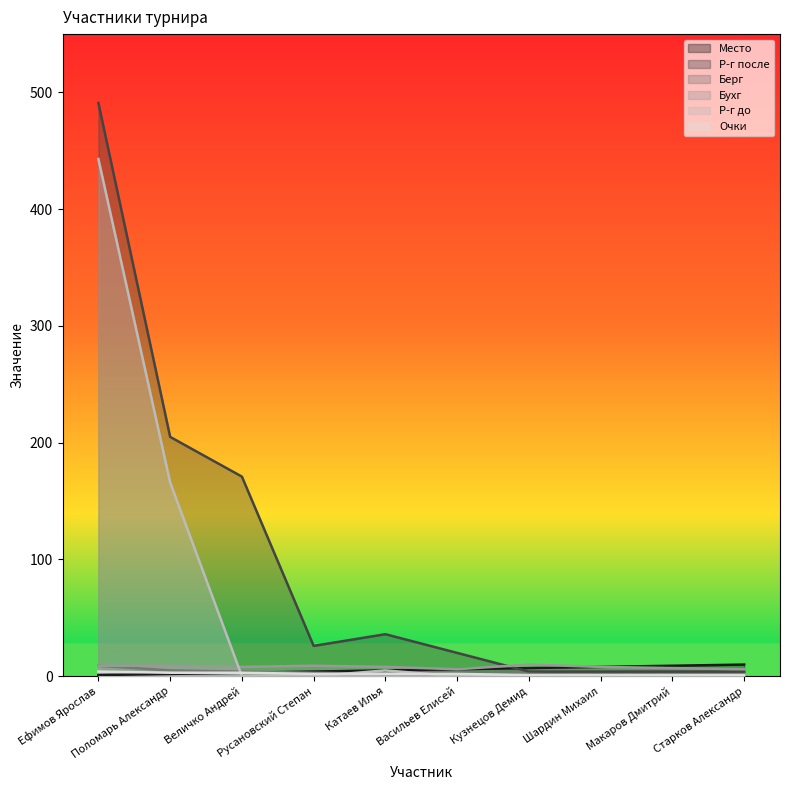

Rank the categories by Место value from highest to lowest.

Старков Александр, Макаров Дмитрий, Шардин Михаил, Кузнецов Демид, Васильев Елисей, Катаев Илья, Русановский Степан, Величко Андрей, Поломарь Александр, Ефимов Ярослав